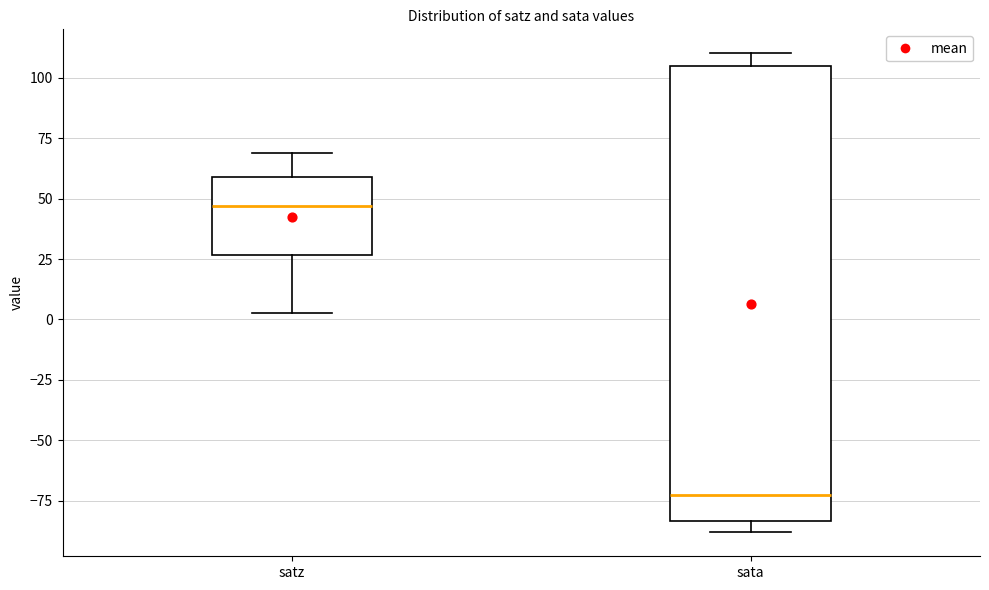

Which box is the tallest, from its lower edge to its upper edge?

sata